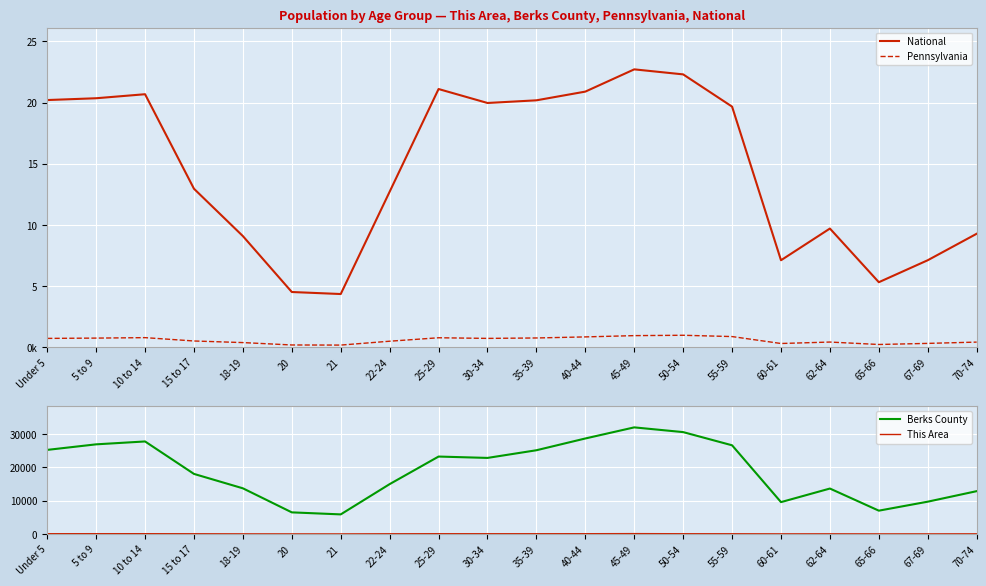

What is the value of the Pennsylvania point at the 8th from the left?

498947